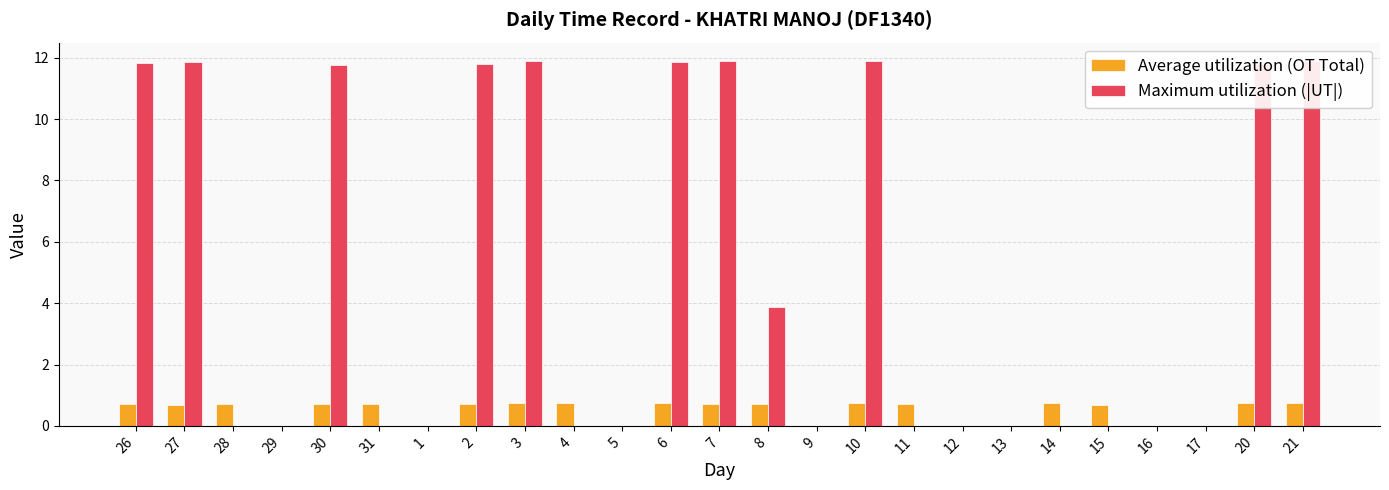

How many distinct data groups are displayed?

2